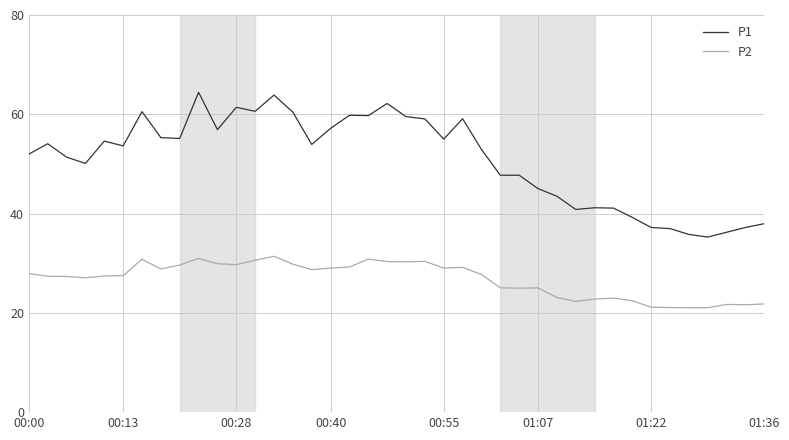

What is the lowest value of the P2 series?

21.0